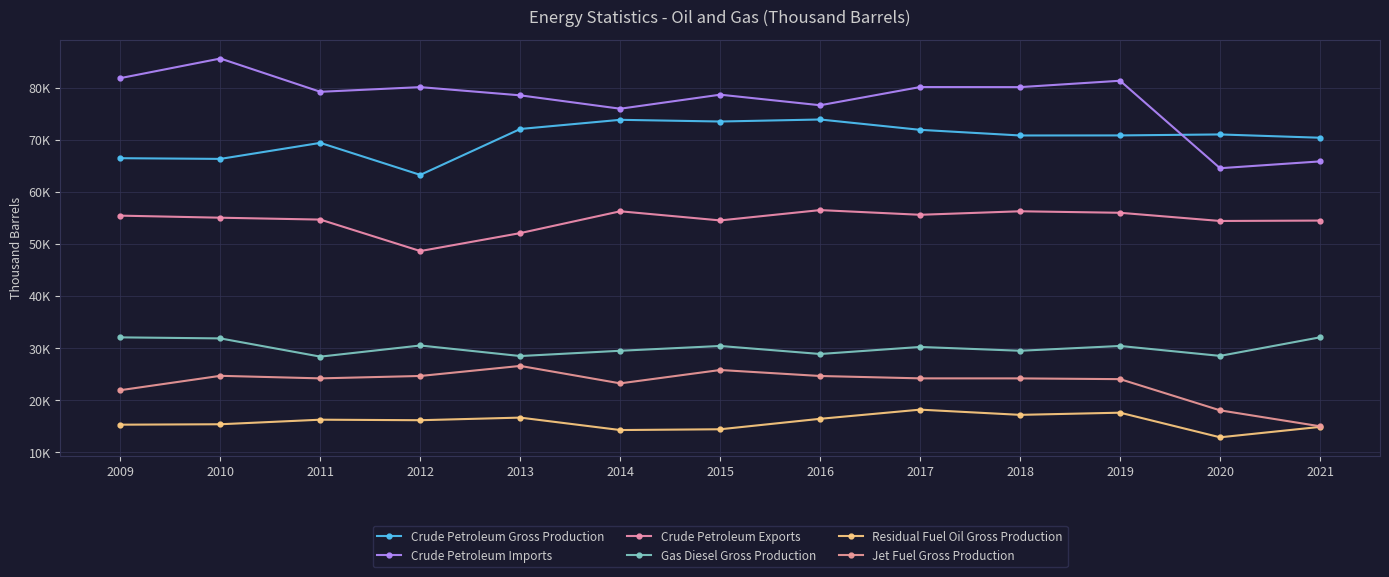

Which series has the largest total across all categories?

Crude Petroleum Imports